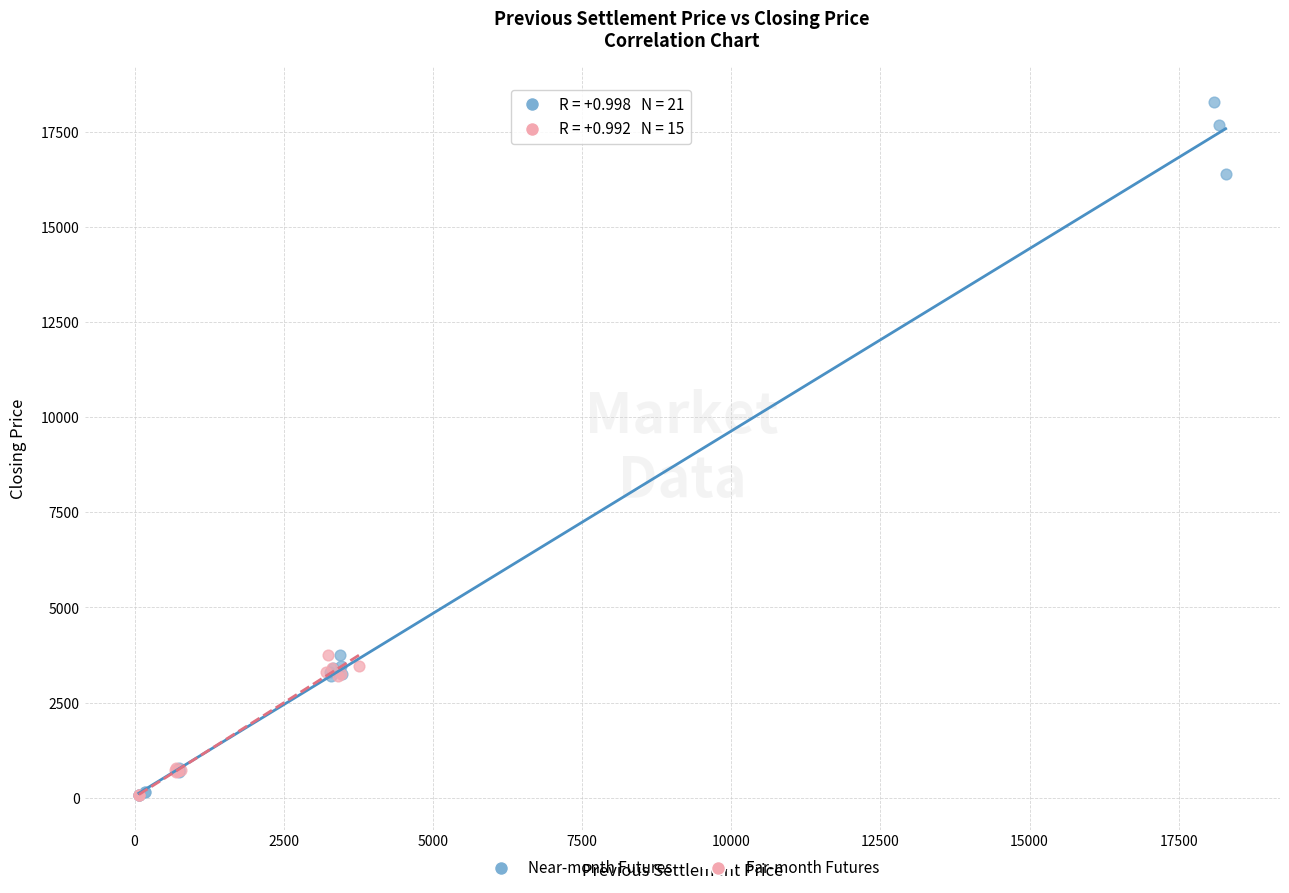

Which series has the widest spread of Y values?

Near-month Futures